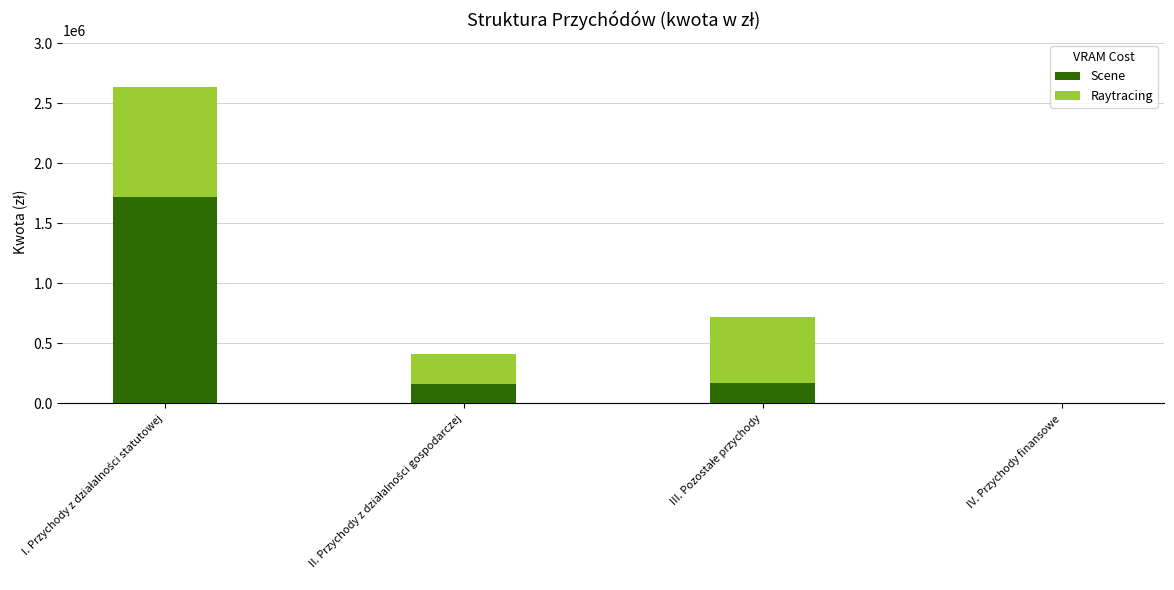

Are the bars horizontal?

No